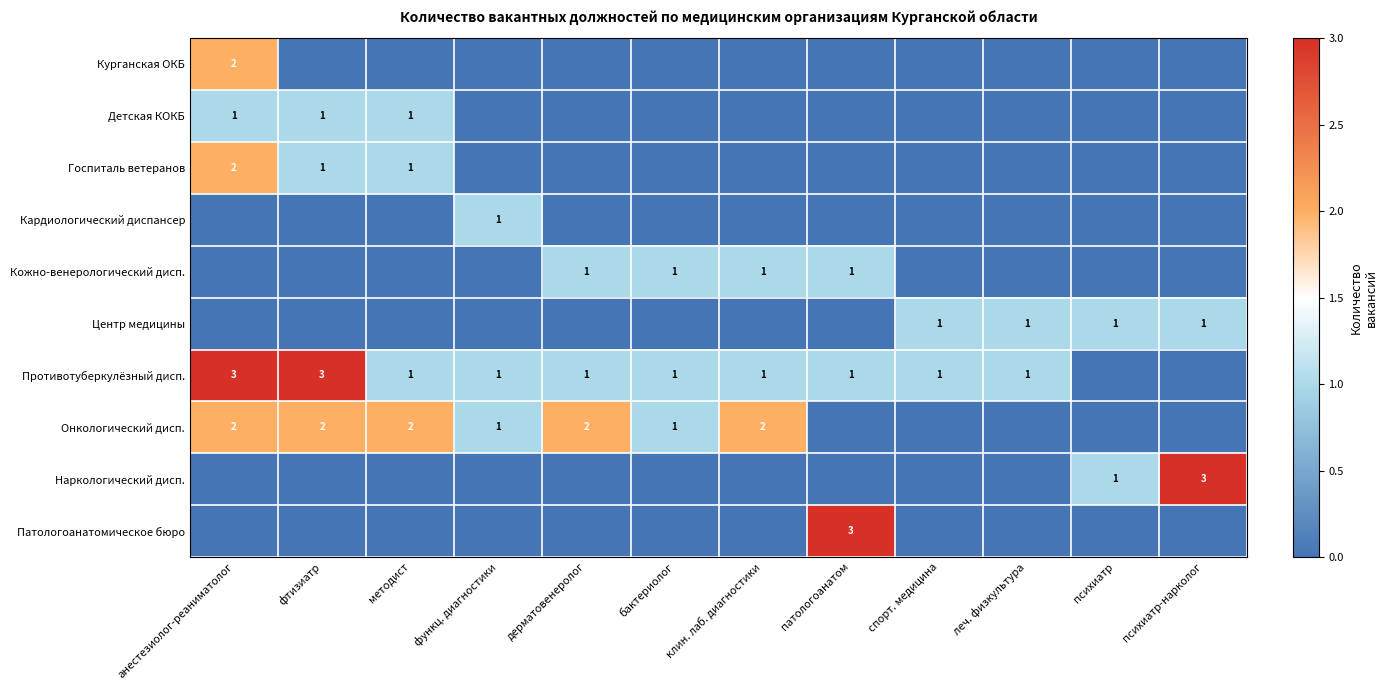

Rank the series at леч. физкультура from highest to lowest value.

Центр медицины, Противотуберкулёзный дисп., Курганская ОКБ, Детская КОКБ, Госпиталь ветеранов, Кардиологический диспансер, Кожно-венерологический дисп., Онкологический дисп., Наркологический дисп., Патологоанатомическое бюро